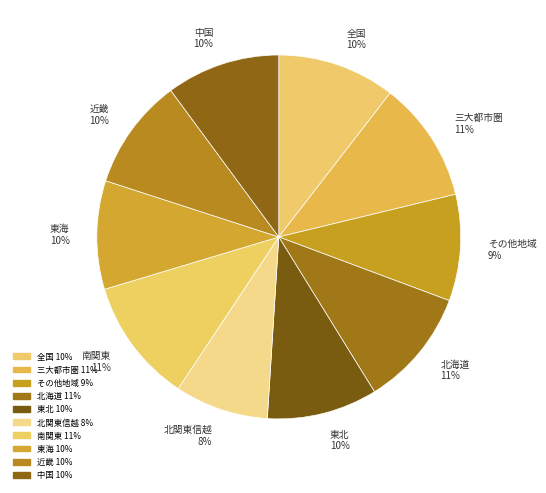

To the nearest percent, what is the combined percentage of 東海 and 南関東?

21%